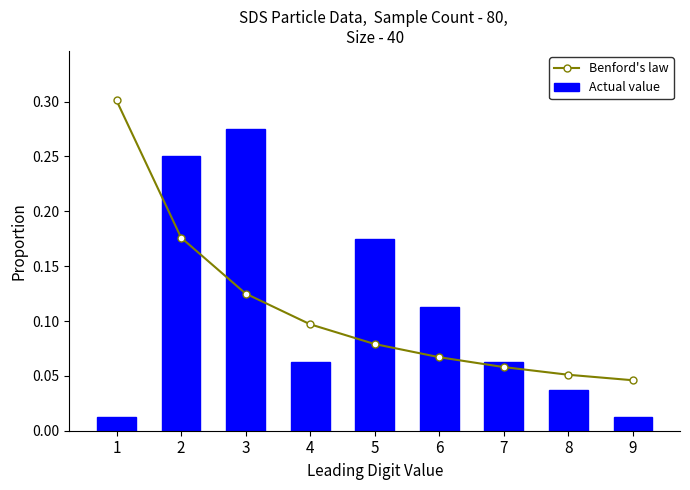

True or false: Benford's law has a value of 0.0 at 5.

False